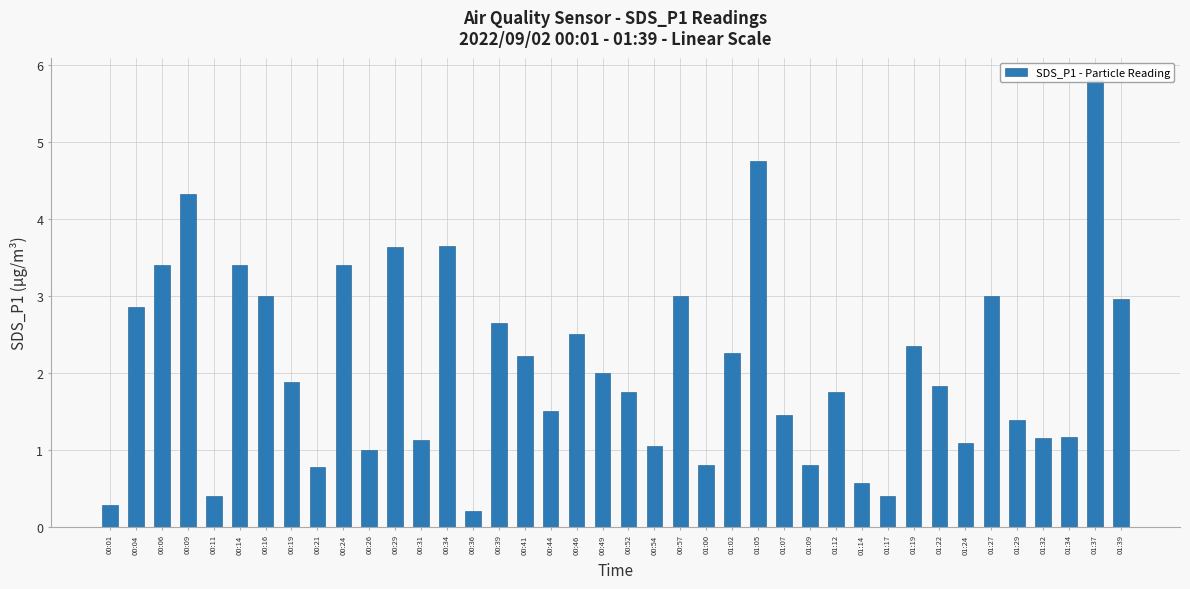

What is the value of the 7th bar from the left?

3.0